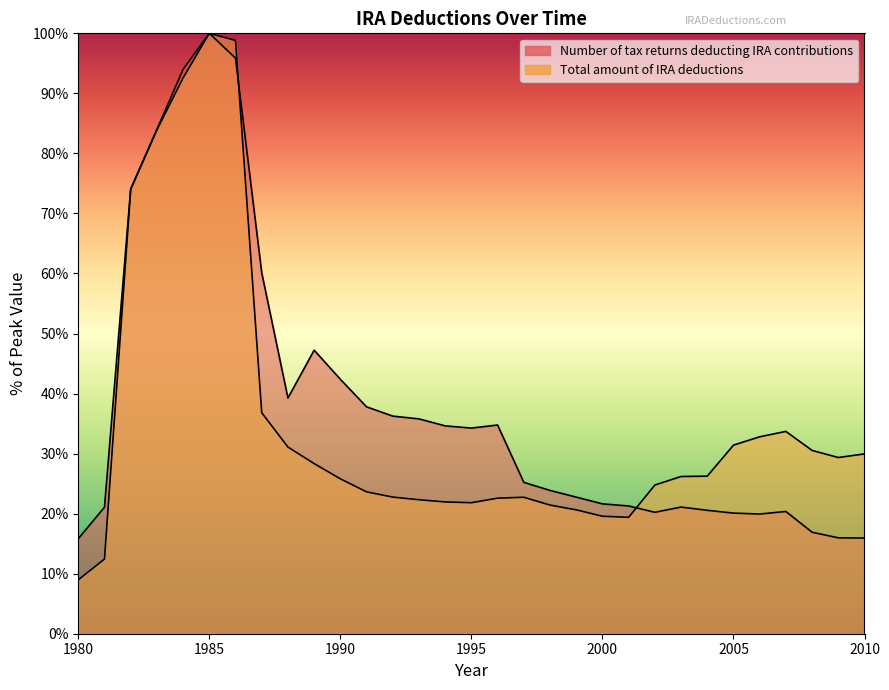

Reading left to right, extract all data points from this chart.

Number of tax returns deducting IRA contributions: 1980=15.8	1981=21.1	1982=74.1	1983=84.0	1984=94.0	1985=100.0	1986=95.9	1987=60.1	1988=39.3	1989=47.2	1990=42.4	1991=37.8	1992=36.2	1993=35.8	1994=34.6	1995=34.3	1996=34.8	1997=25.2	1998=23.9	1999=22.8	2000=21.6	2001=21.3	2002=20.2	2003=21.1	2004=20.6	2005=20.1	2006=19.9	2007=20.4	2008=16.9	2009=16.0	2010=15.9
Total amount of IRA deductions: 1980=9.0	1981=12.4	1982=74.0	1983=83.9	1984=92.6	1985=100.0	1986=98.8	1987=36.8	1988=31.1	1989=28.3	1990=25.8	1991=23.6	1992=22.8	1993=22.3	1994=22.0	1995=21.8	1996=22.6	1997=22.7	1998=21.4	1999=20.6	2000=19.6	2001=19.4	2002=24.8	2003=26.2	2004=26.2	2005=31.4	2006=32.8	2007=33.7	2008=30.5	2009=29.3	2010=29.9